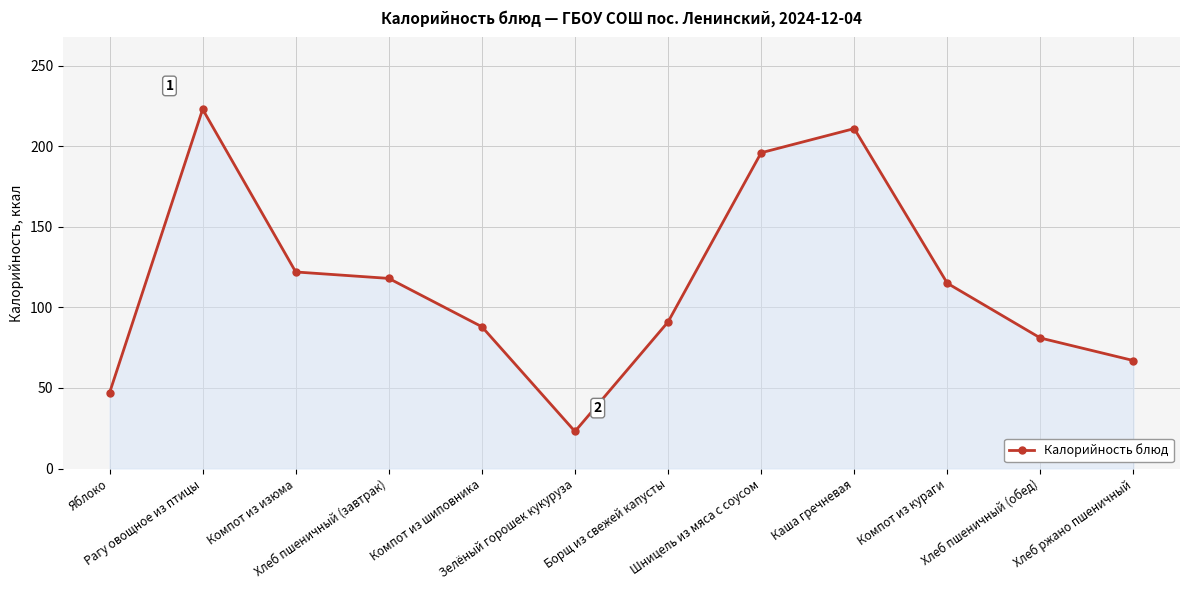

At which category does the chart reach its peak across all series?

Рагу овощное из птицы